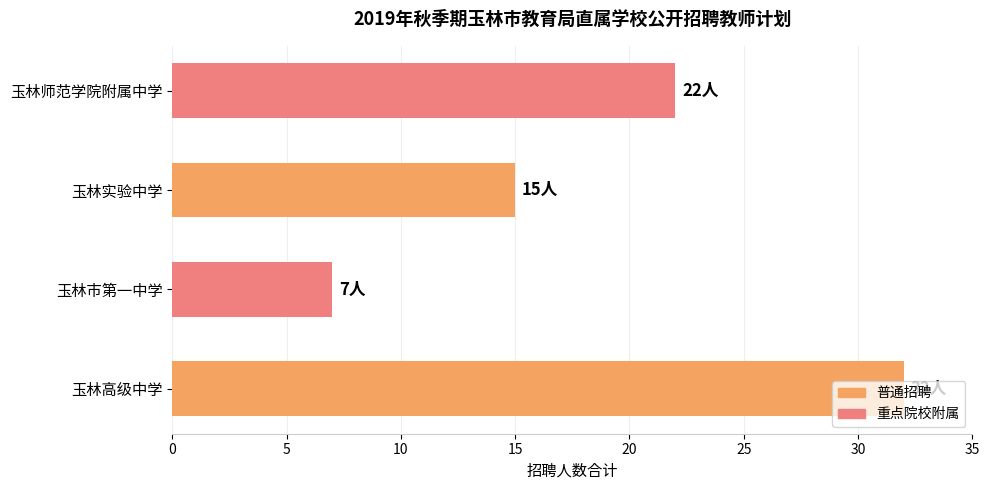

The chart shows a value of 50 at 玉林高级中学. True or false?

False